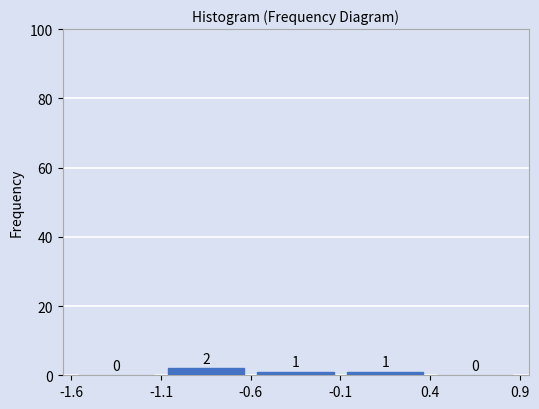

Over which range of the x-axis is the bar tallest?

-1.1 to -0.6